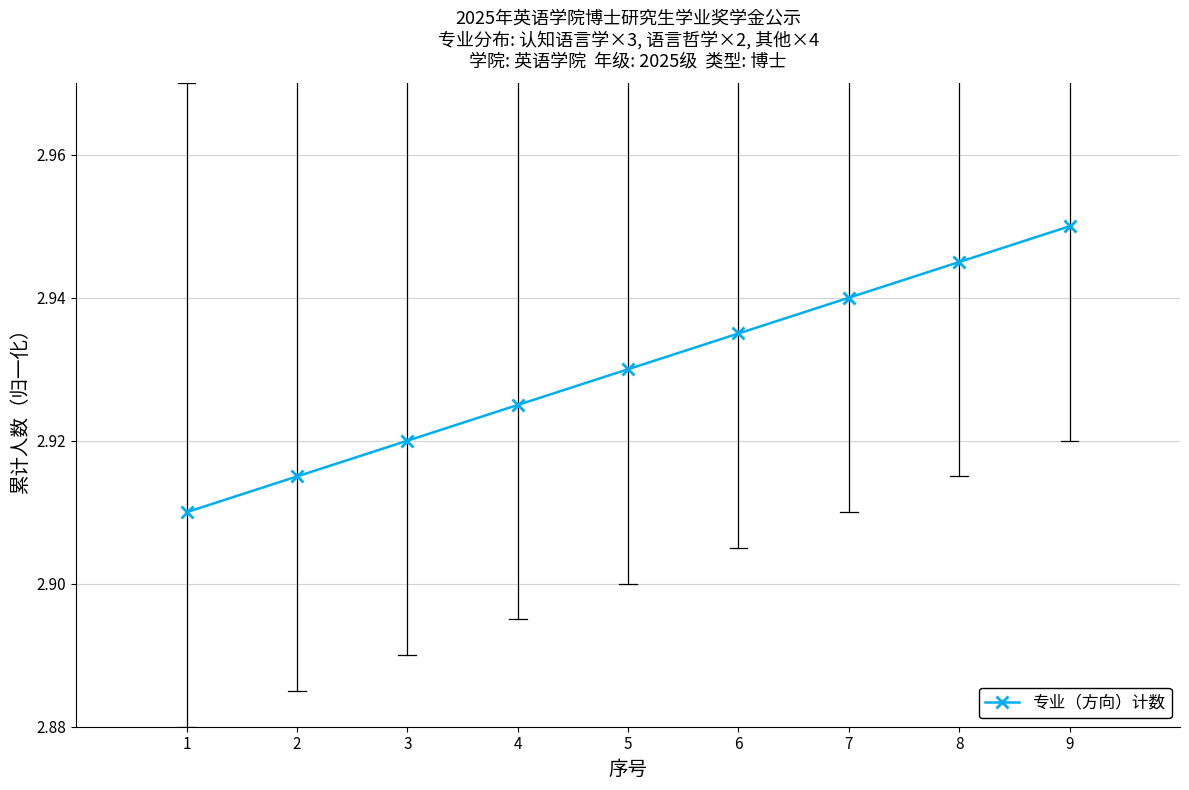

Rank the categories by value from highest to lowest.

9, 8, 7, 6, 5, 4, 3, 2, 1